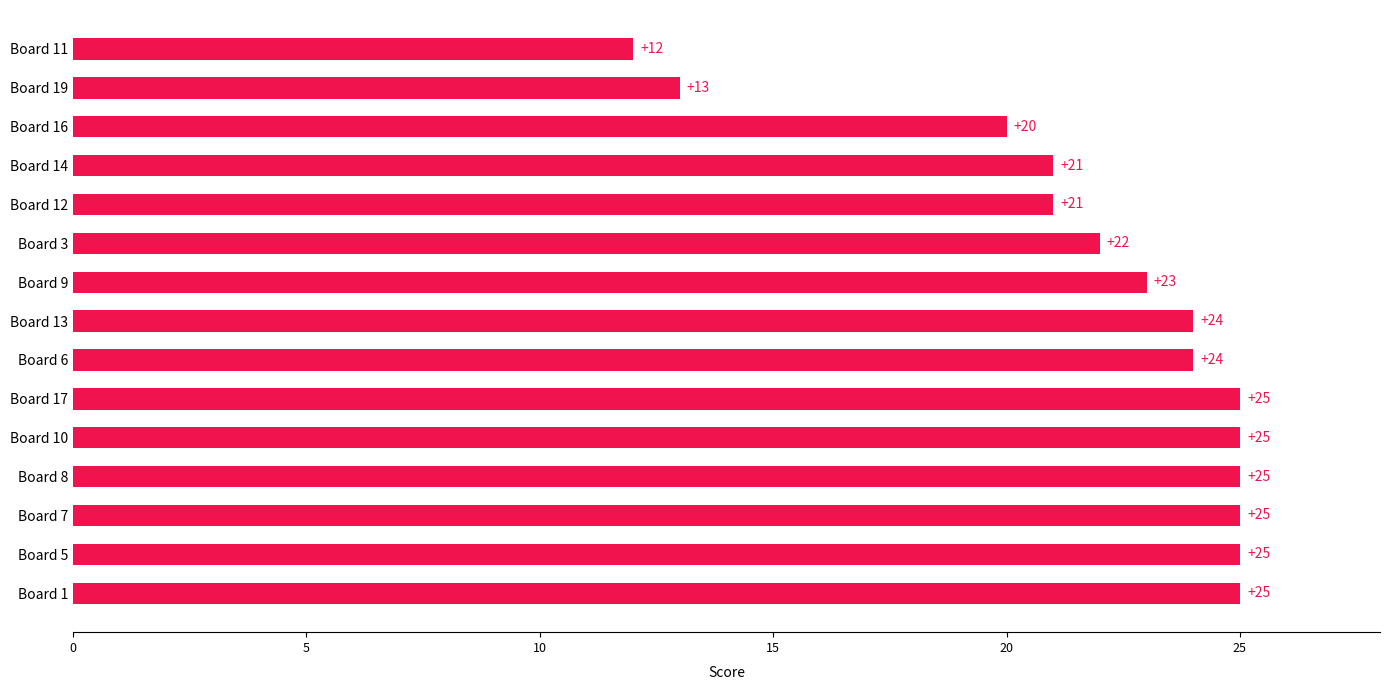

How many data points are less than 24?

7